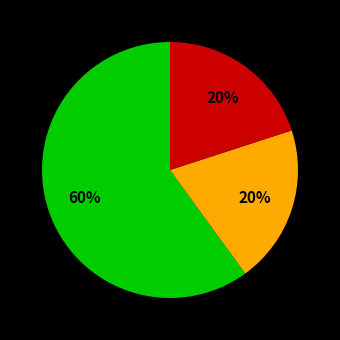

Is there any slice that represents more than half of the pie?

Yes